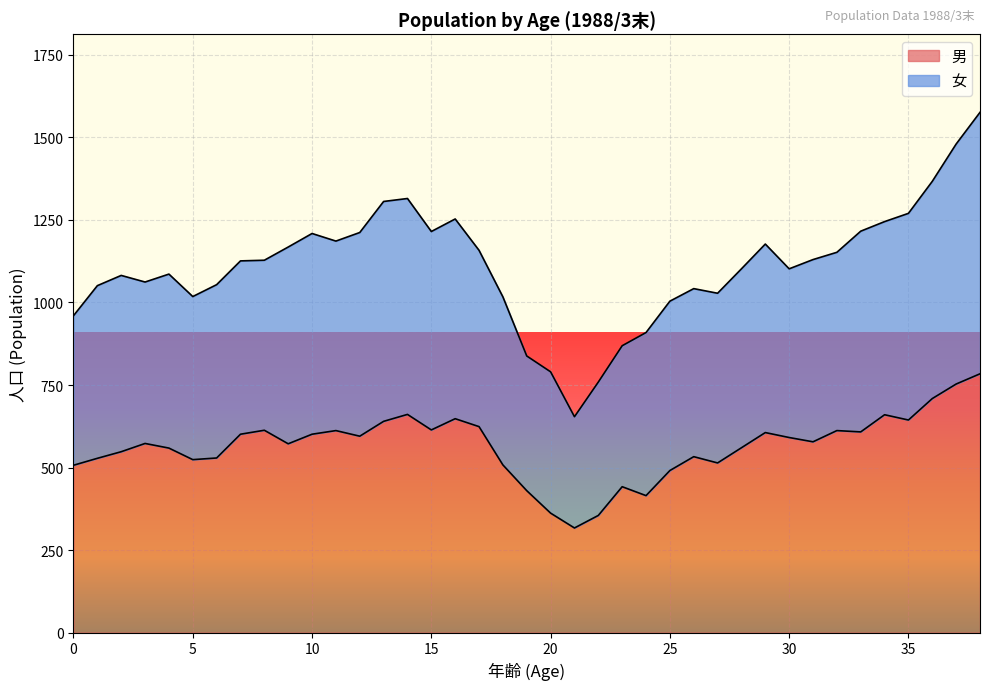

Reading left to right, what are all the values shown in this chart?

507	528	548	573	559	524	529	601	613	572	601	612	595	640	661	614	648	624	508	430	362	317	355	442	415	491	533	514	560	606	591	578	612	608	660	644	709	753	784